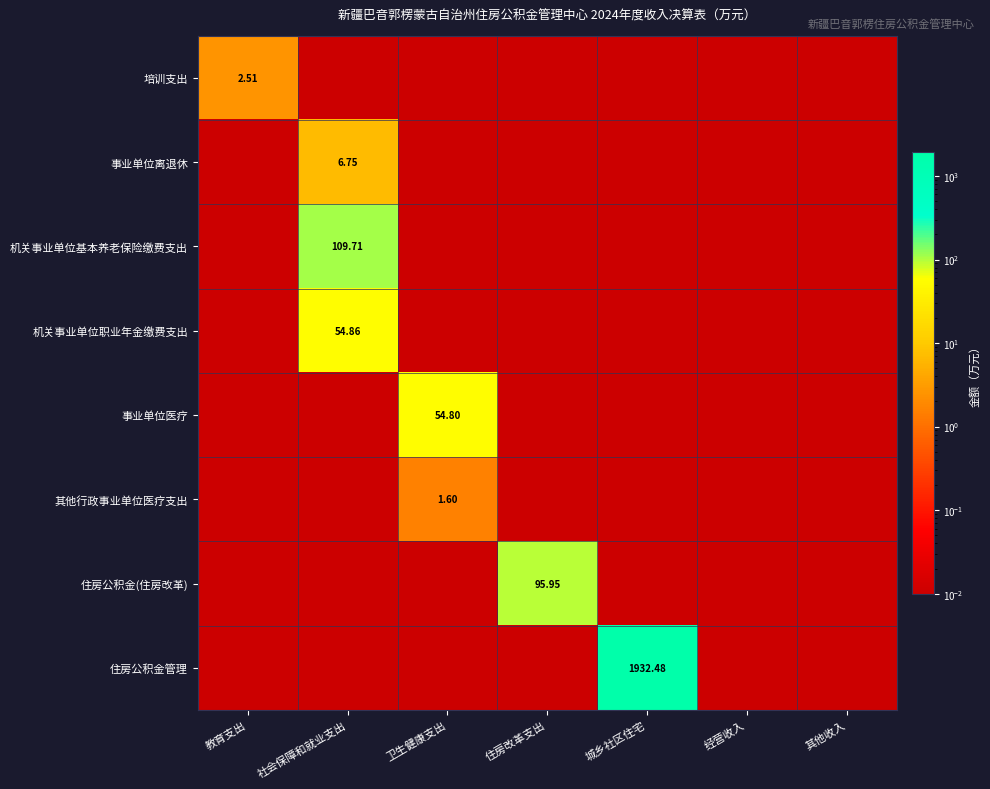

How many data points does each series have?

7